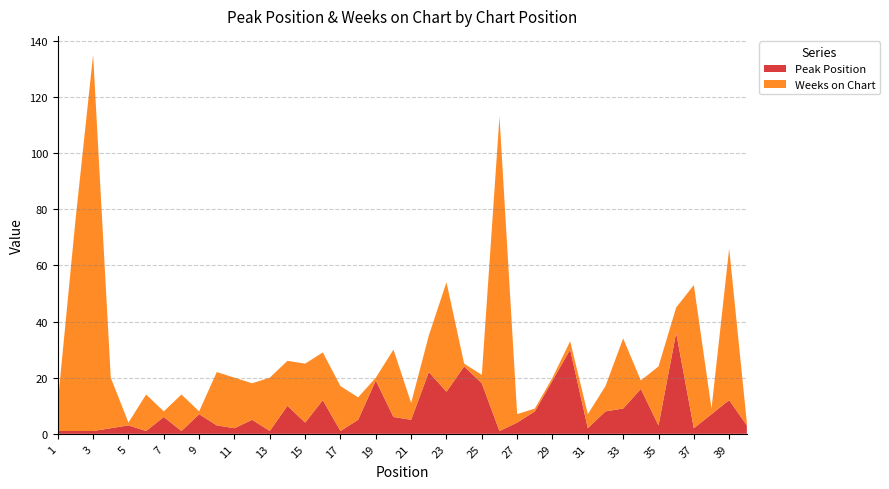

Reading left to right, list all the values displayed in this chart.

Peak Position: 1=1	2=1	3=1	4=2	5=3	6=1	7=6	8=1	9=7	10=3	11=2	12=5	13=1	14=10	15=4	16=12	17=1	18=5	19=19	20=6	21=5	22=22	23=15	24=24	25=18	26=1	27=4	28=8	29=19	30=30	31=2	32=8	33=9	34=16	35=3	36=36	37=2	38=7	39=12	40=3
Weeks on Chart: 1=10	2=75	3=134	4=18	5=1	6=13	7=2	8=13	9=1	10=19	11=18	12=13	13=19	14=16	15=21	16=17	17=16	18=8	19=1	20=24	21=6	22=13	23=39	24=1	25=3	26=112	27=3	28=1	29=1	30=3	31=5	32=9	33=25	34=3	35=21	36=9	37=51	38=2	39=54	40=1